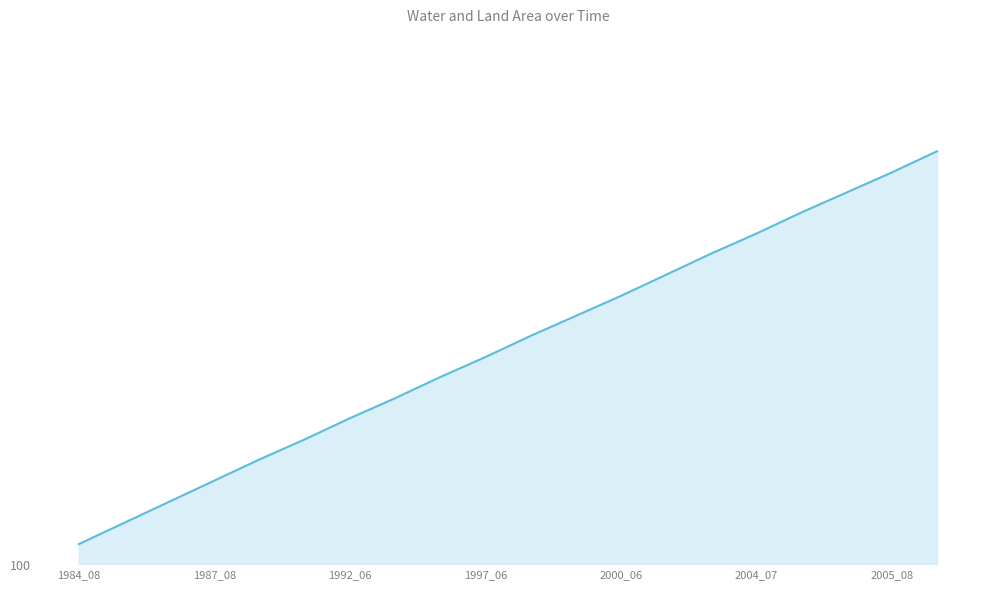

Does the chart have visible grid lines?

Yes